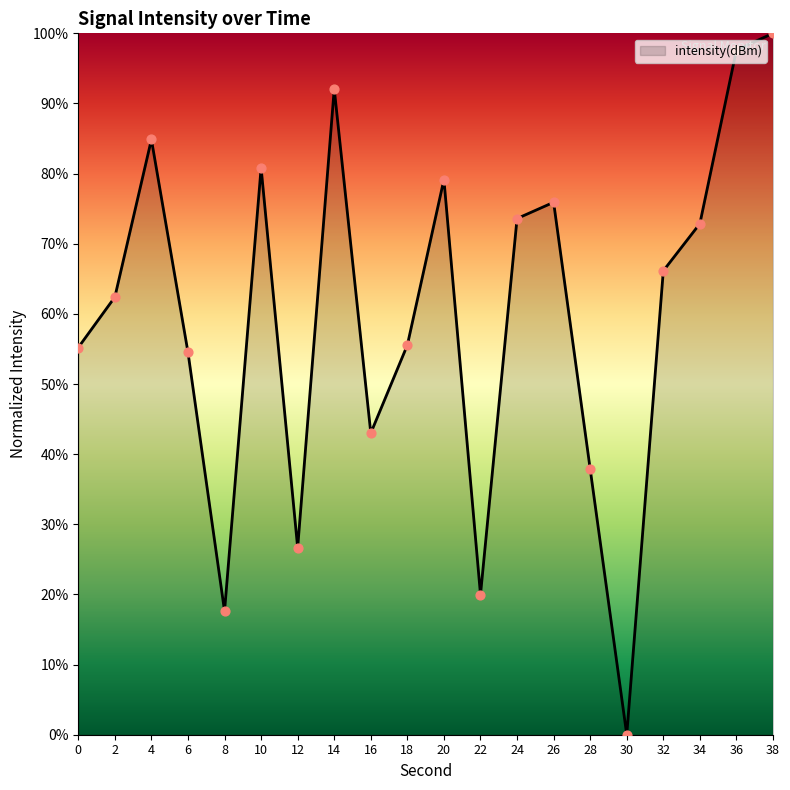

Approximately how many times larger is the value at 12 compared to 32?

0.4